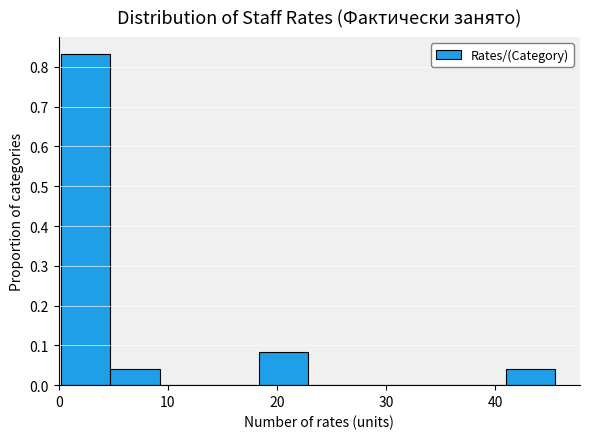

Which range on the x-axis has the tallest bar?

0 to 5